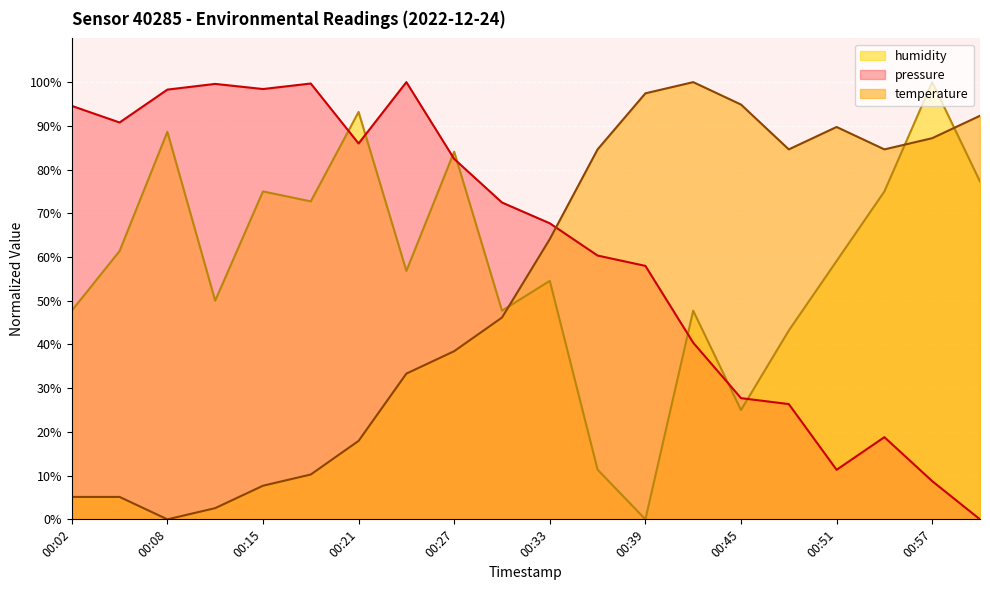

True or false: temperature has more than 1 points higher than both neighbors.

True